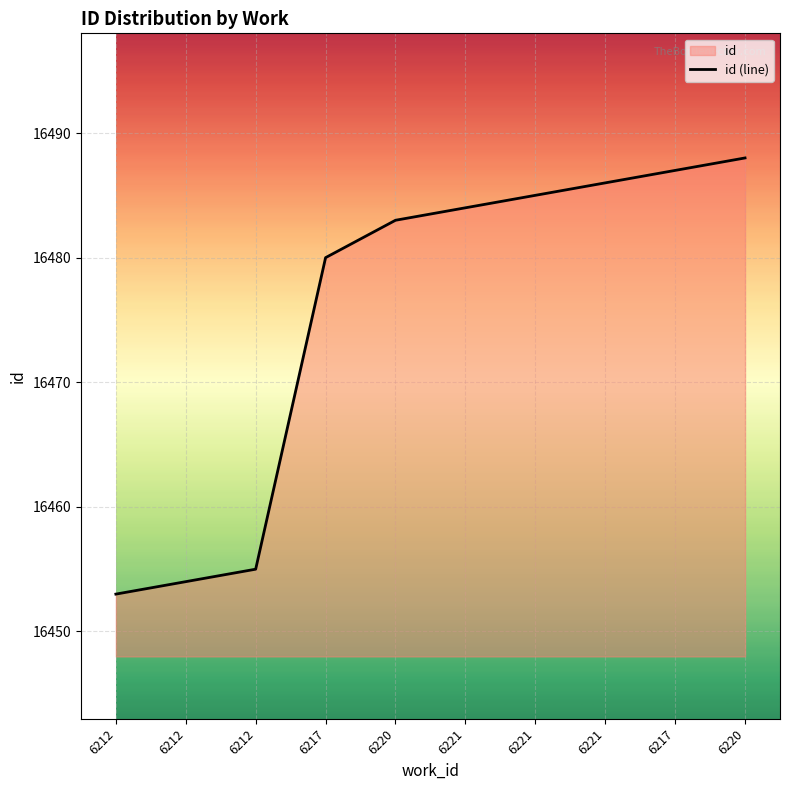

Reading left to right, what are all the values shown in this chart?

16453	16454	16455	16480	16483	16484	16485	16486	16487	16488